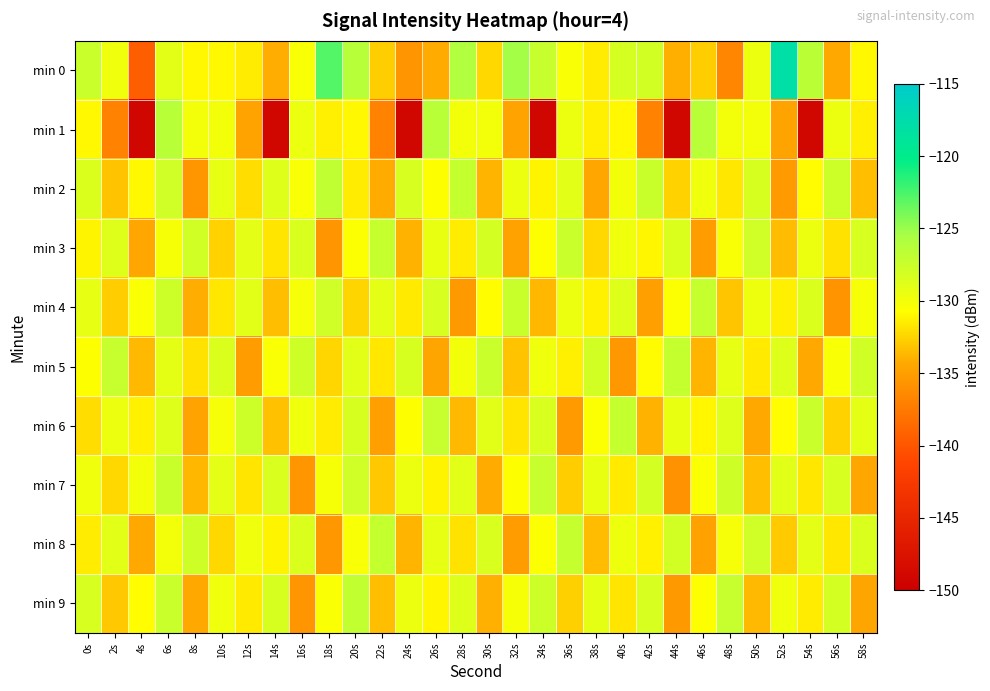

Between 12s and 48s, which series saw the biggest shift?

min 5